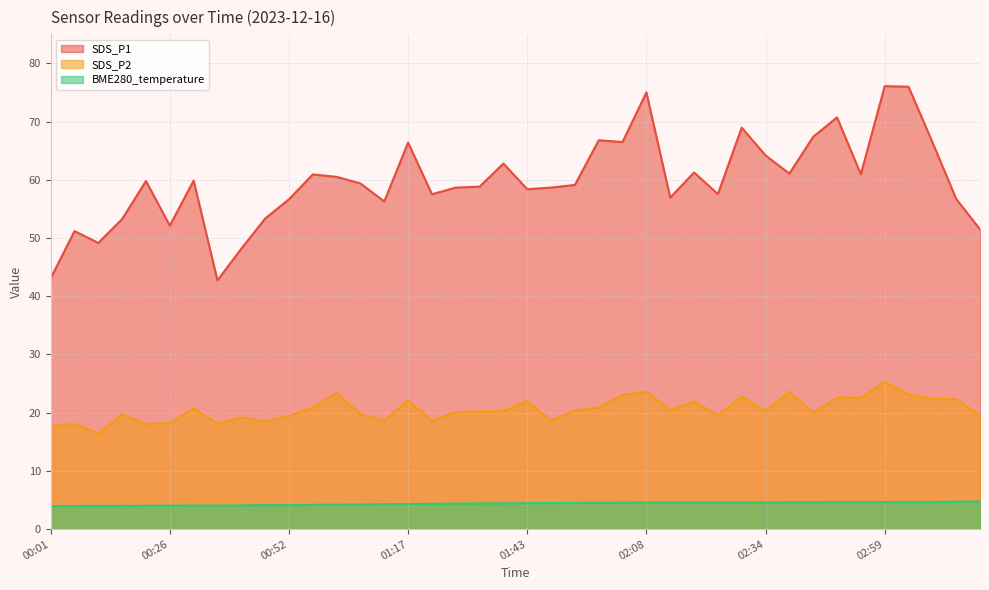

At which category does SDS_P1 reach its first local peak?

00:06